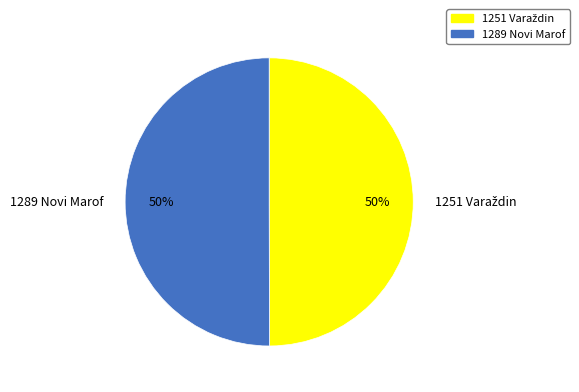

To the nearest percent, what portion does 1289 Novi Marof represent?

50%